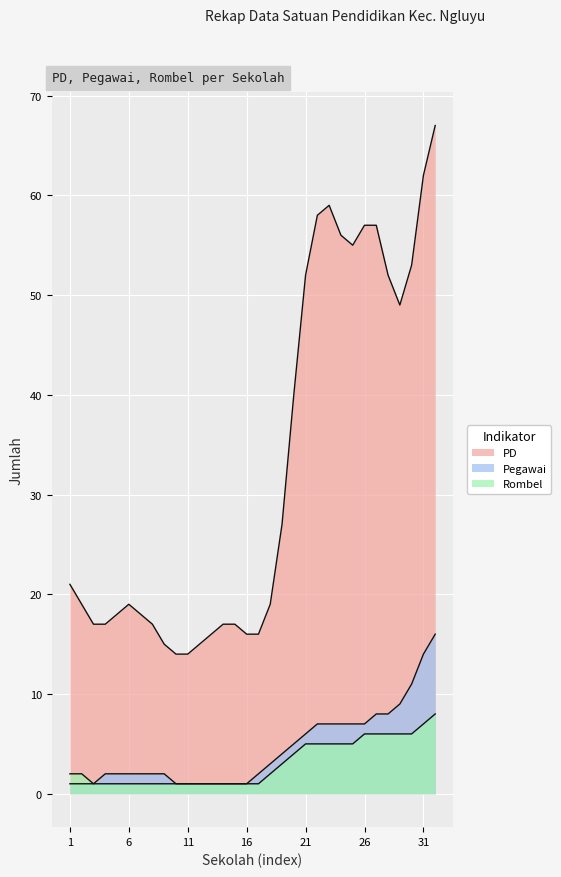

How many values in the Rombel series exceed 2?

14